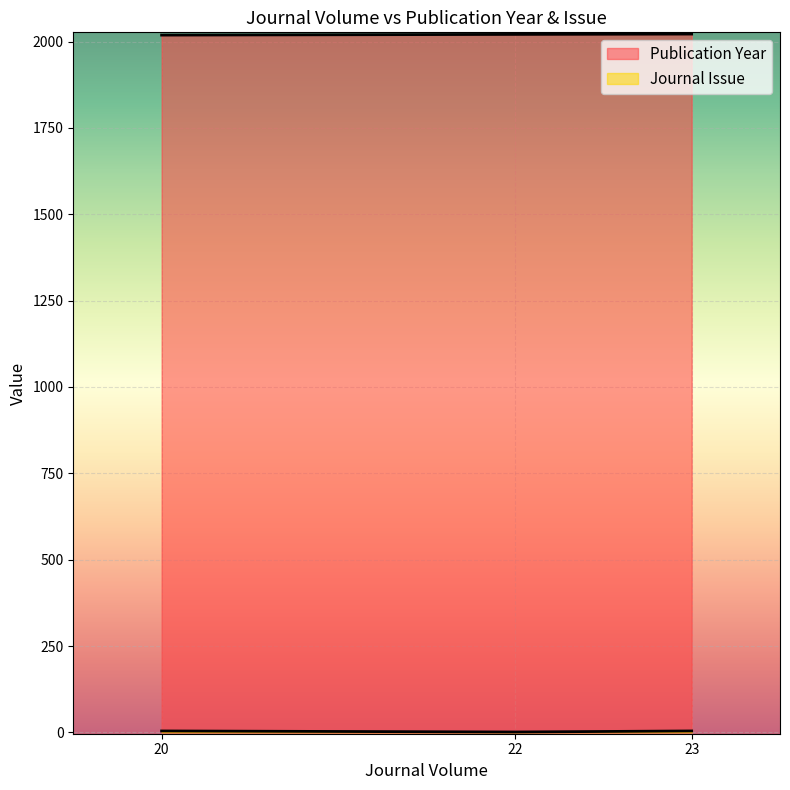

At which label does Publication Year first exceed 2021?

23